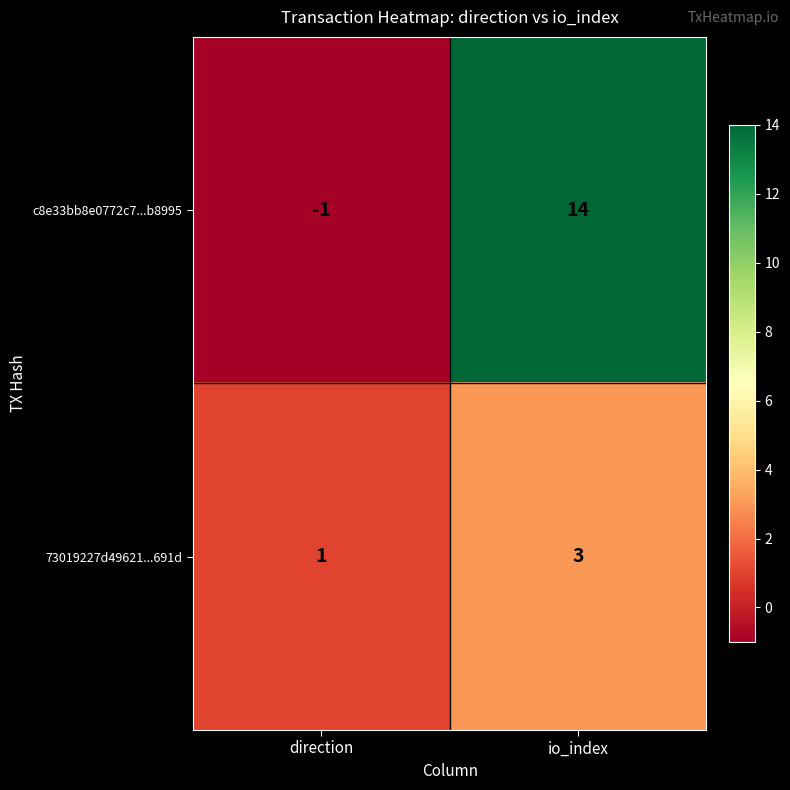

What is the approximate value of 73019227d49621...691d at io_index?

3